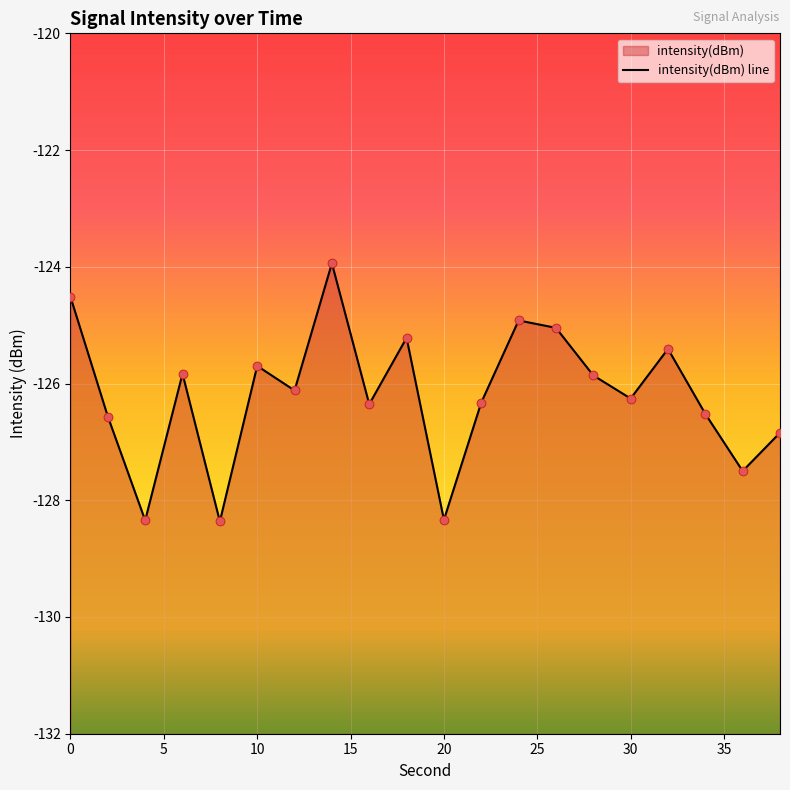

What is the change in value from 4 to 38?

+1.5